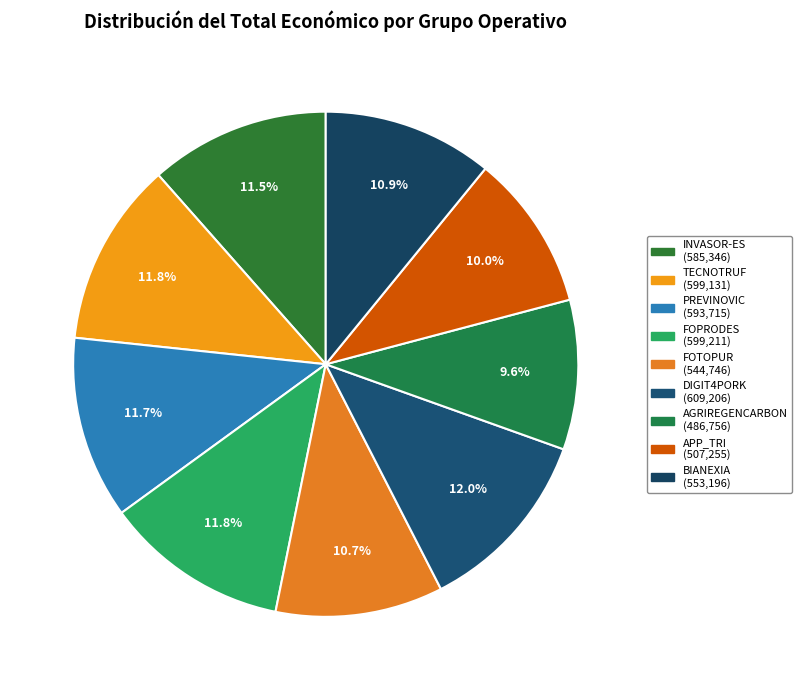

Approximately how many times larger is the value at FOTOPUR compared to FOPRODES?

0.9